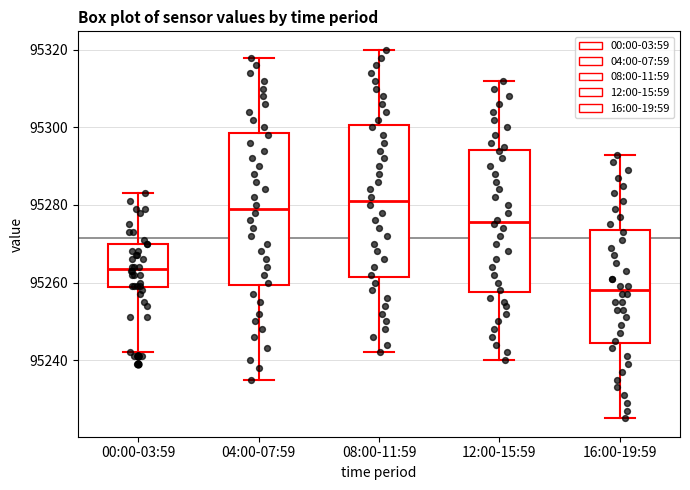

Which box's median line is the lowest?

16:00-19:59